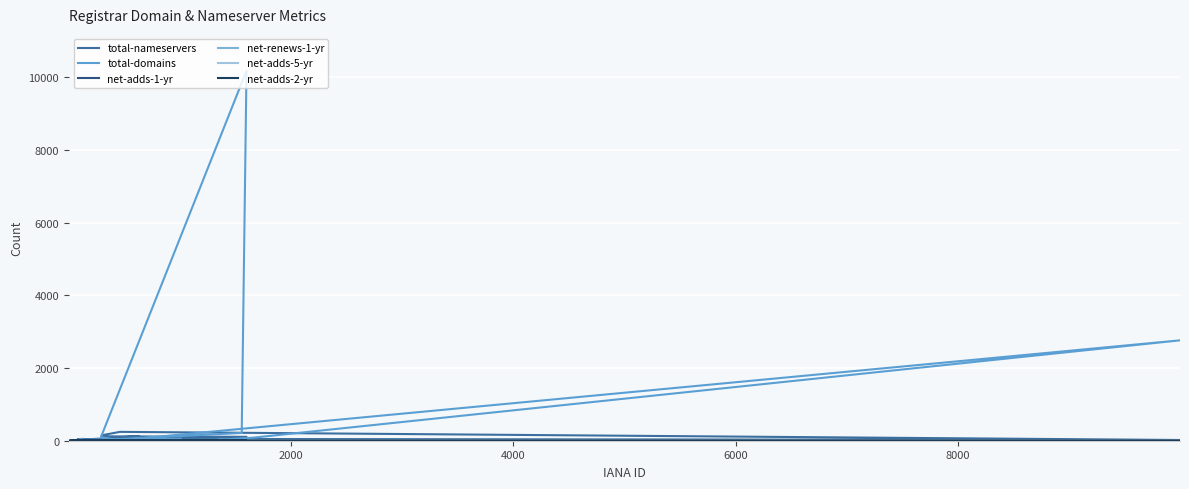

True or false: net-adds-1-yr and total-nameservers intersect in this chart.

False